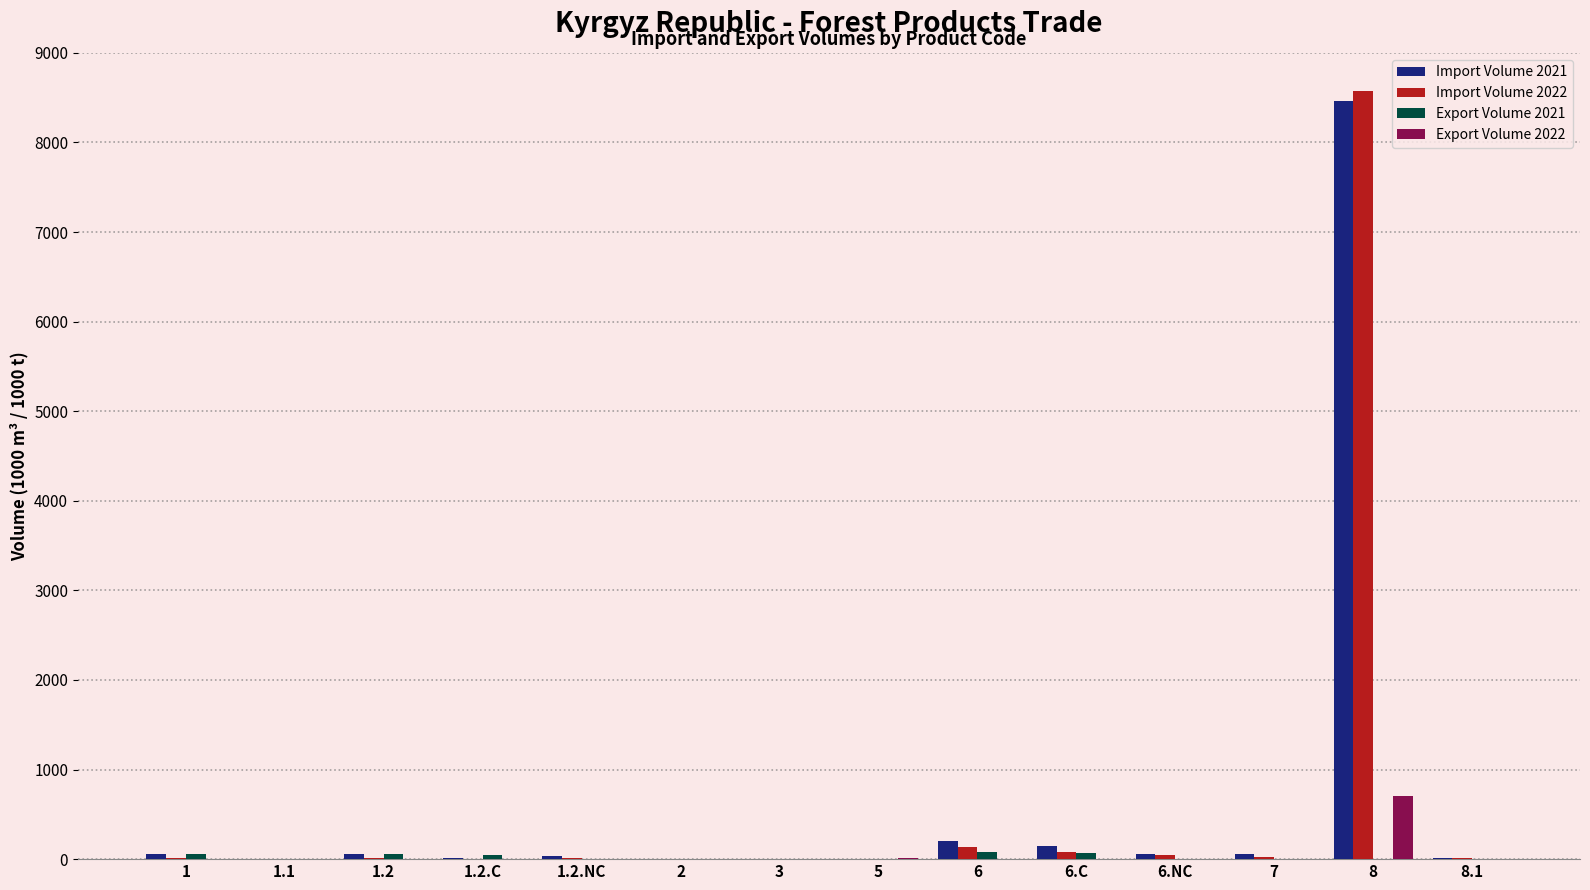

Where is Import Volume 2021 nearest to the value 4230?

6